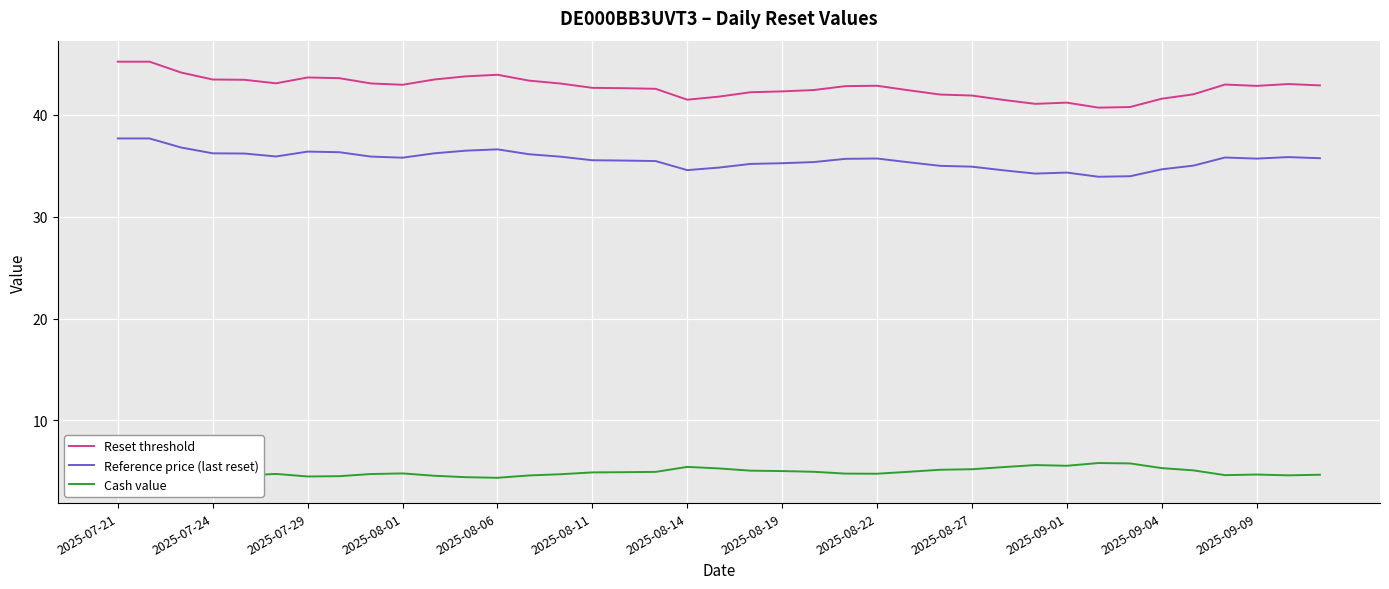

What is the difference between the second highest and second lowest values in the Cash value series?

1.8